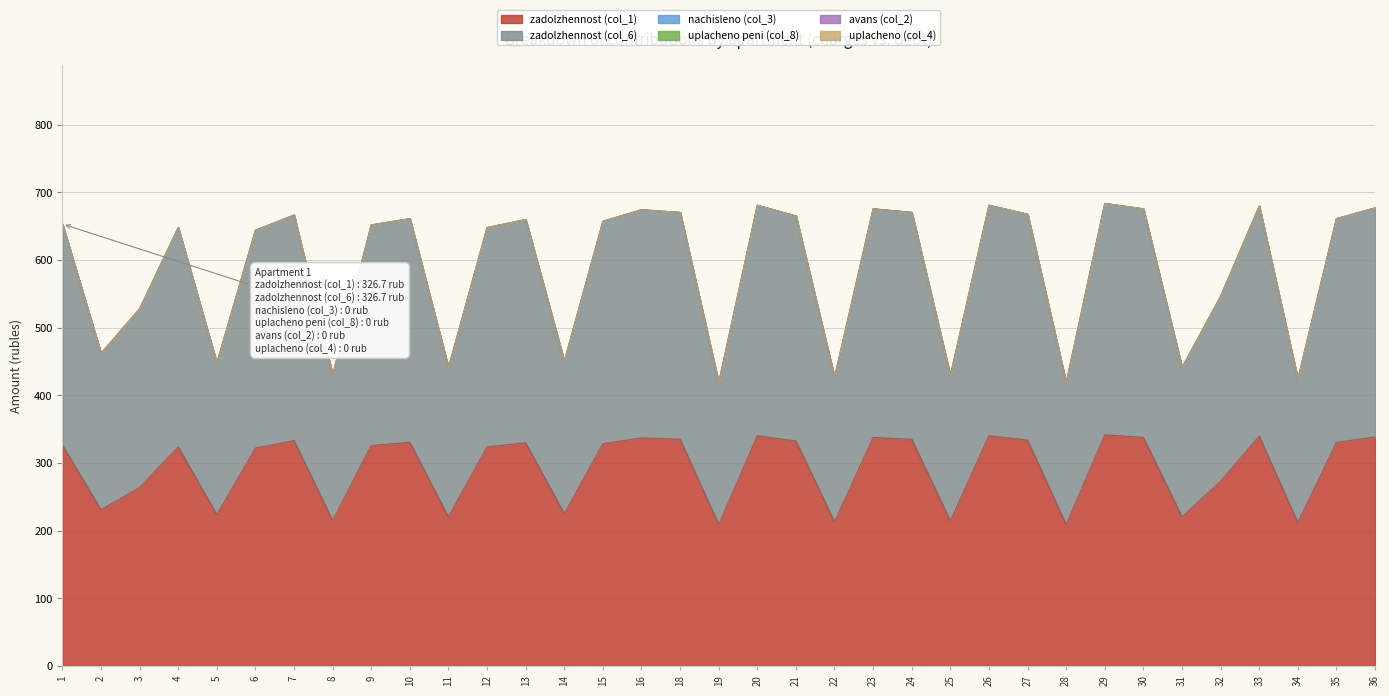

Which category has the highest value in the uplacheno peni (col_8) series?

1